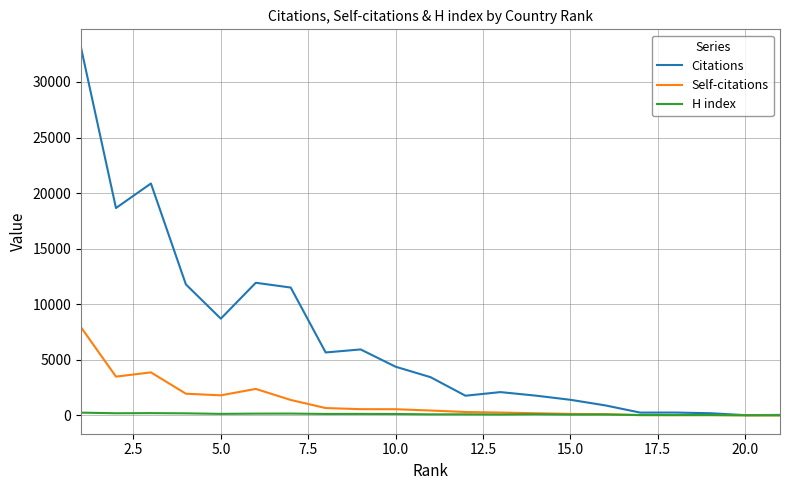

List the series in order of their peak value, lowest first.

H index, Self-citations, Citations